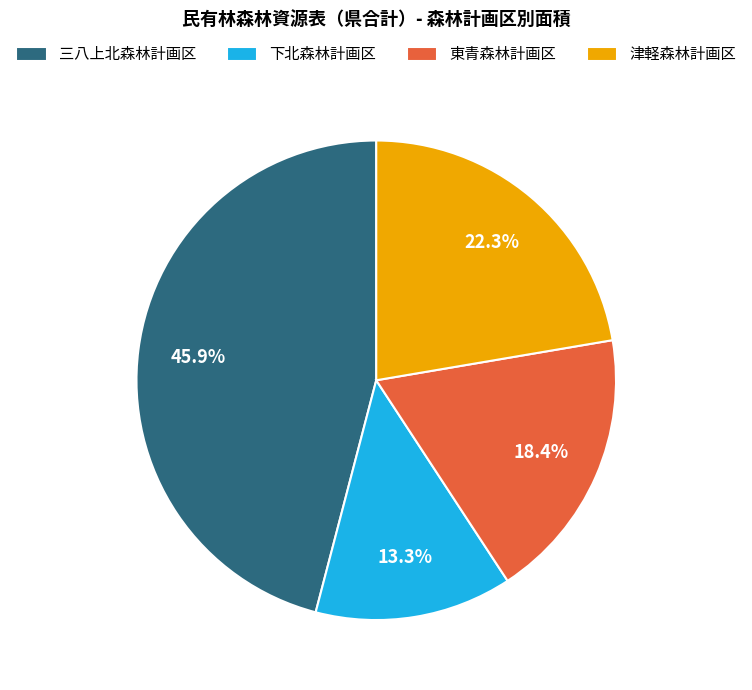

What is the ratio of the value at 下北森林計画区 to the value at 東青森林計画区?

0.7